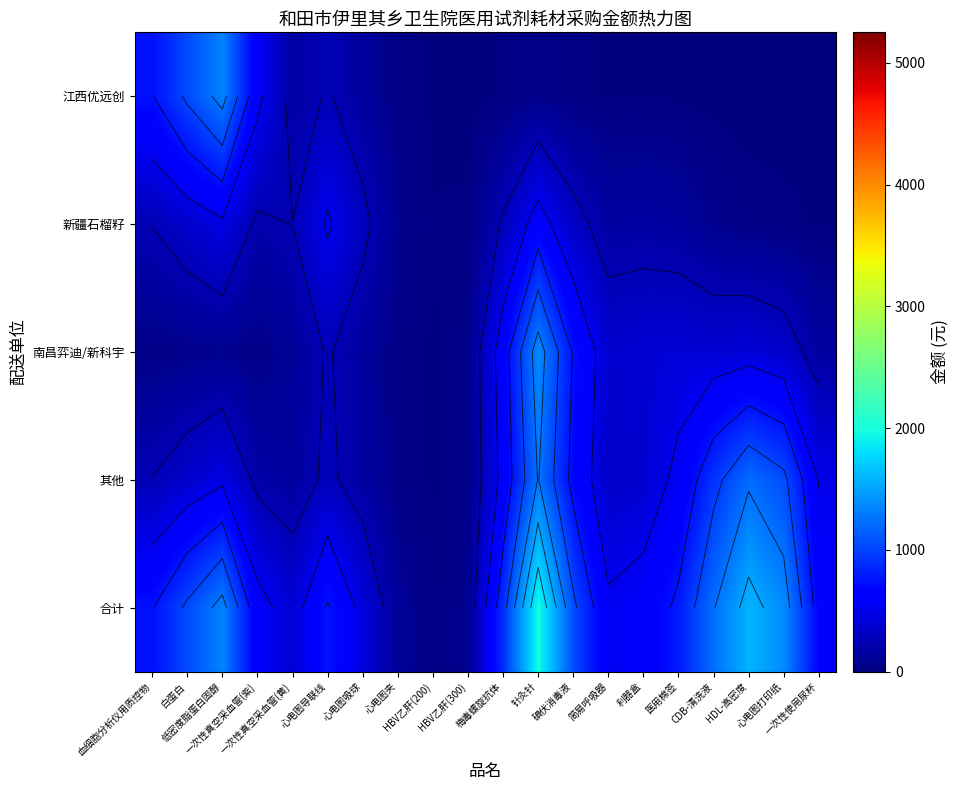

Which series has the widest spread of values?

合计